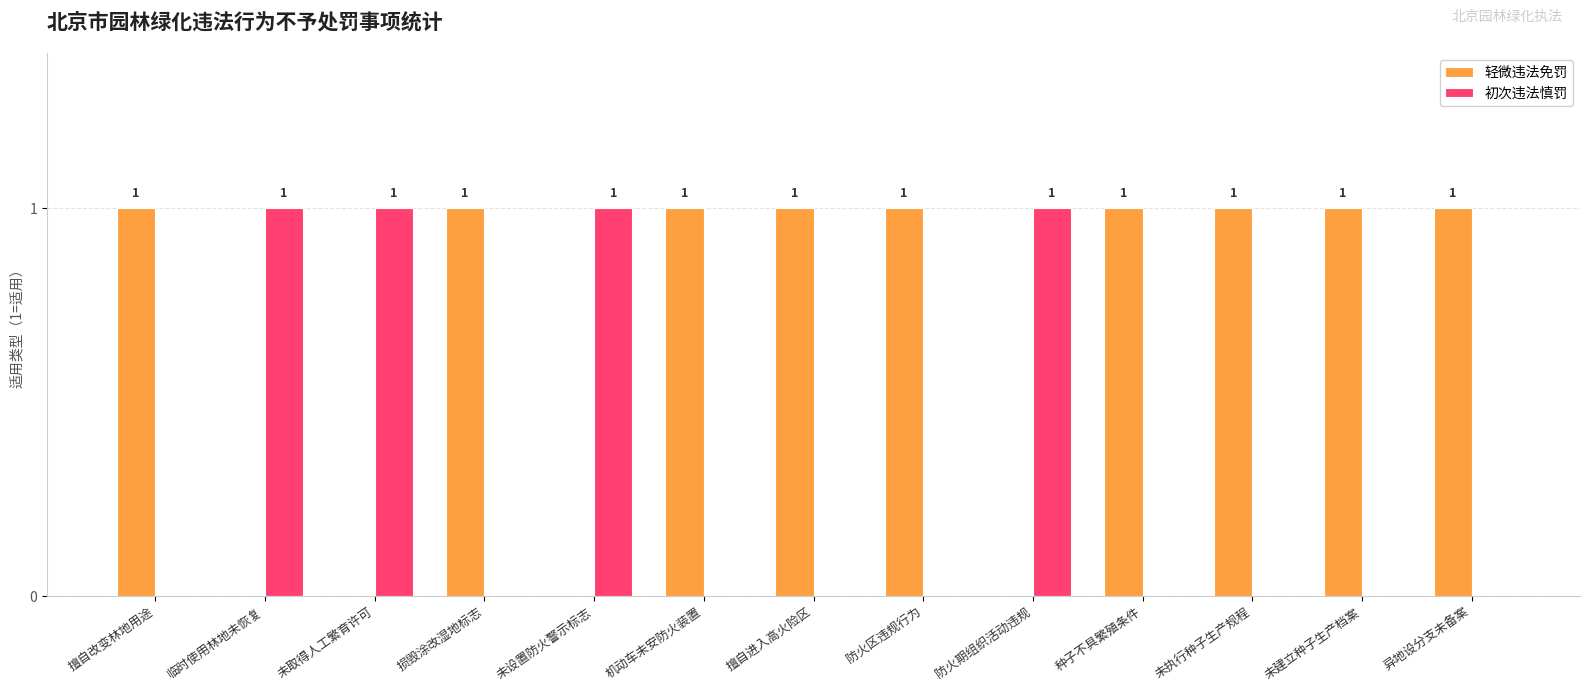

Which series has the largest total across all categories?

轻微违法免罚